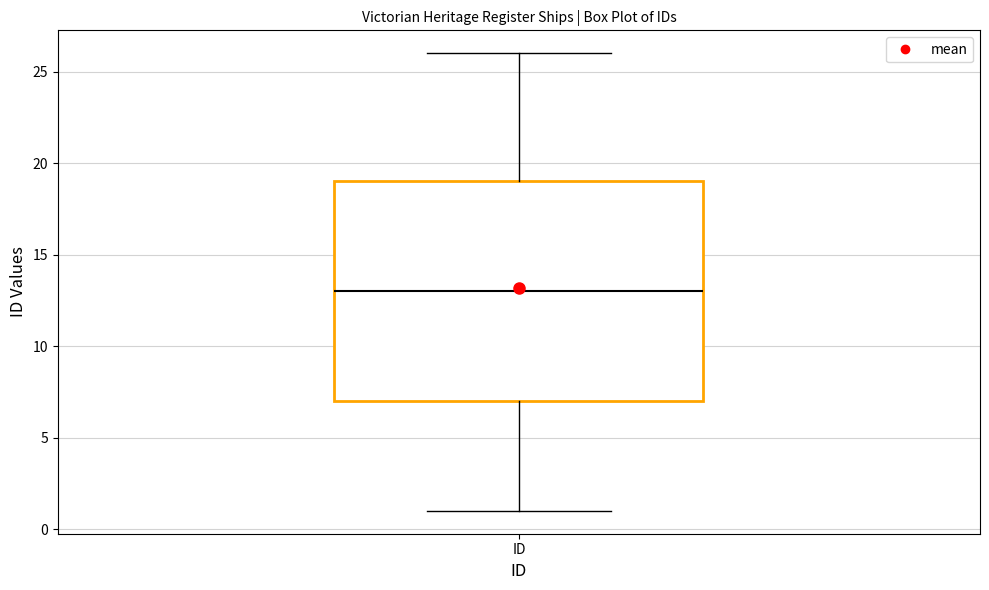

Read this box plot against the y-axis: the position of the median line, the range covered by the box, and the ends of both whiskers. The values are not printed on the chart, so give them approximately, as read against the axis.

median 13, box 7 to 19, whiskers 1 to 26